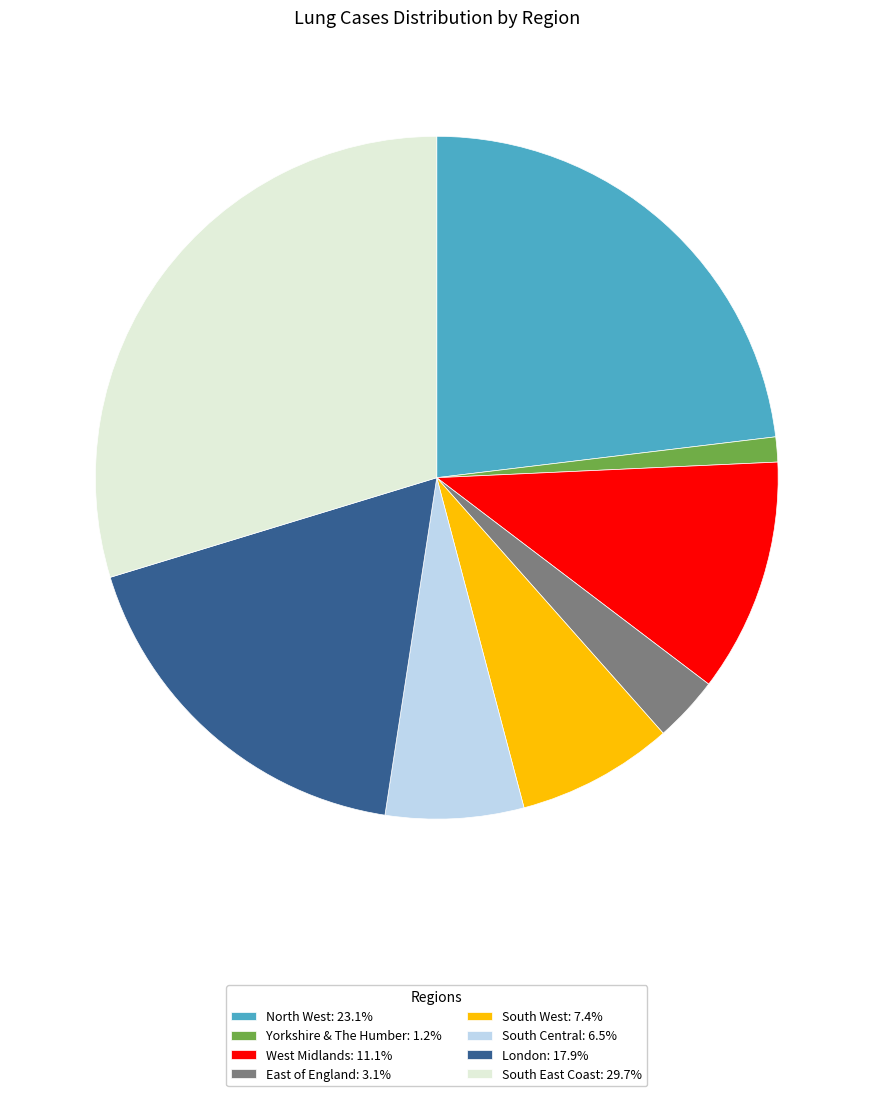

What is the ratio of the value at West Midlands to the value at London?

0.6